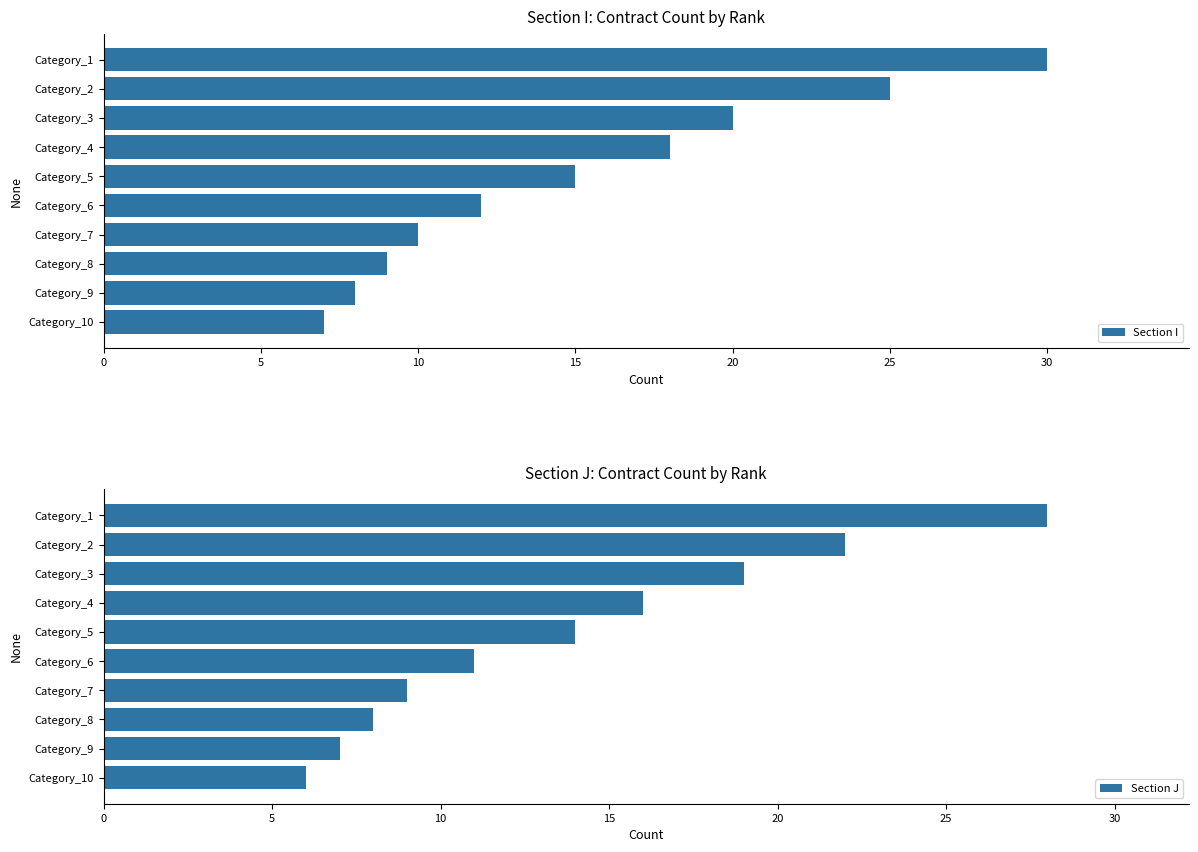

True or false: Section J has a value of 10 at Category_8.

False